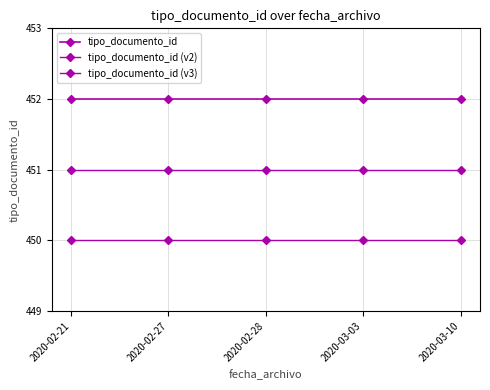

Which series changed the most between 2020-02-27 and 2020-02-28?

tipo_documento_id